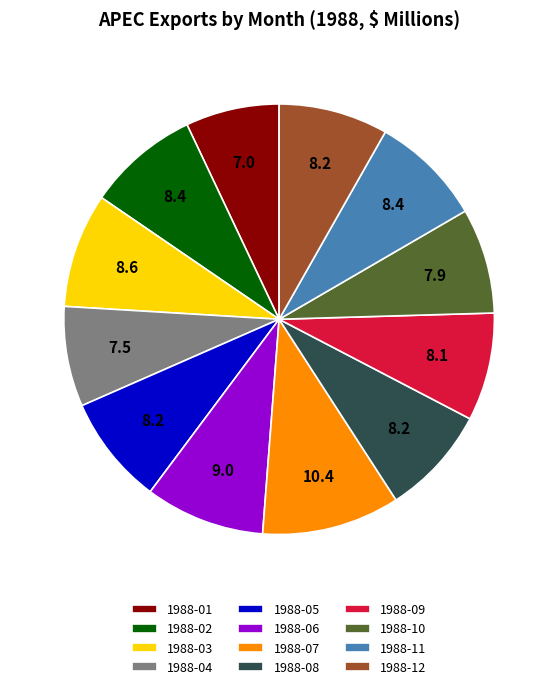

Combined, do 1988-07 and 1988-01 account for over 50%?

No